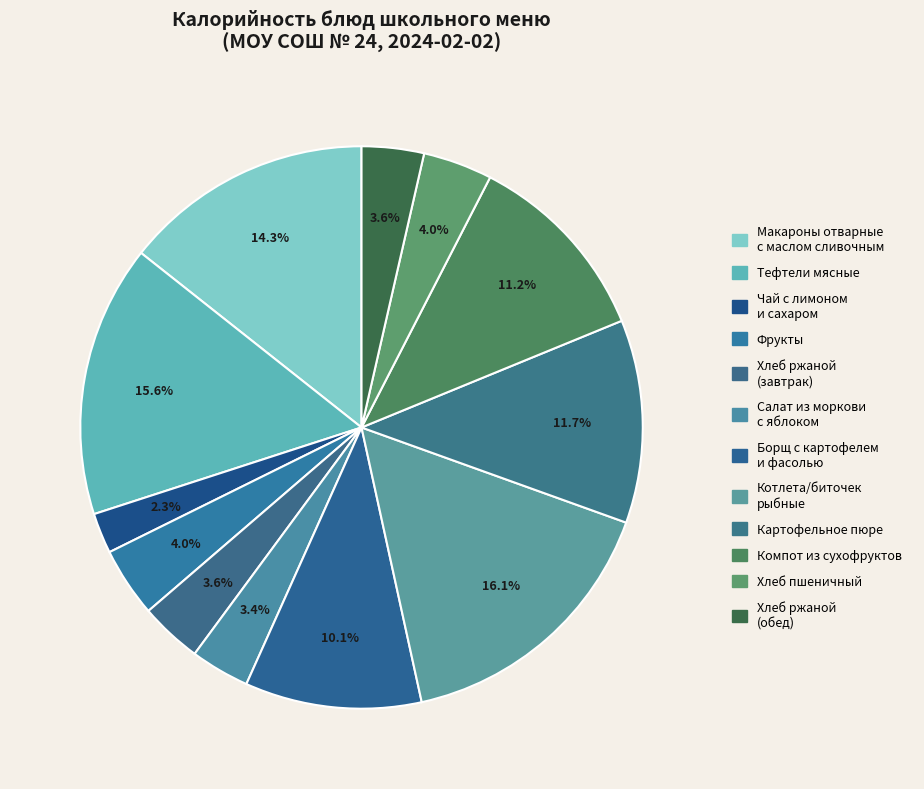

How many segments does this pie chart have?

12